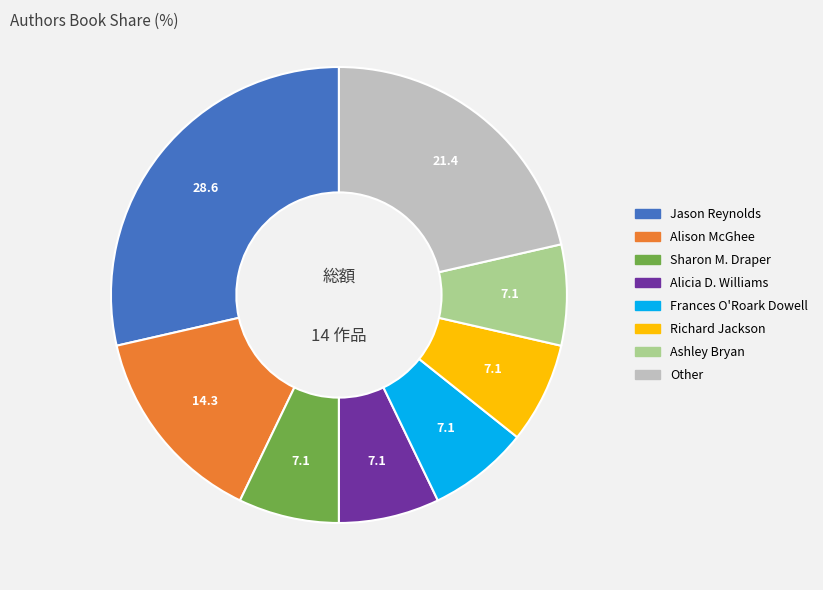

Is there any slice that represents more than half of the pie?

No